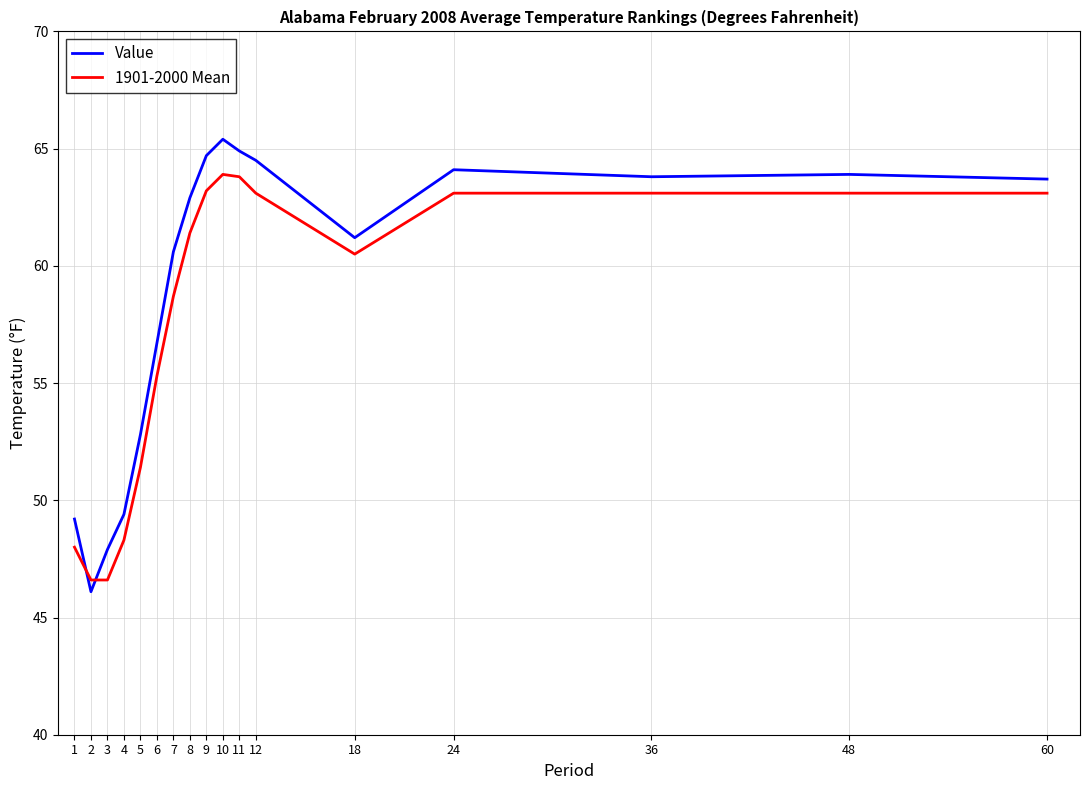

The value of Value at 9 is 103.5. True or false?

False